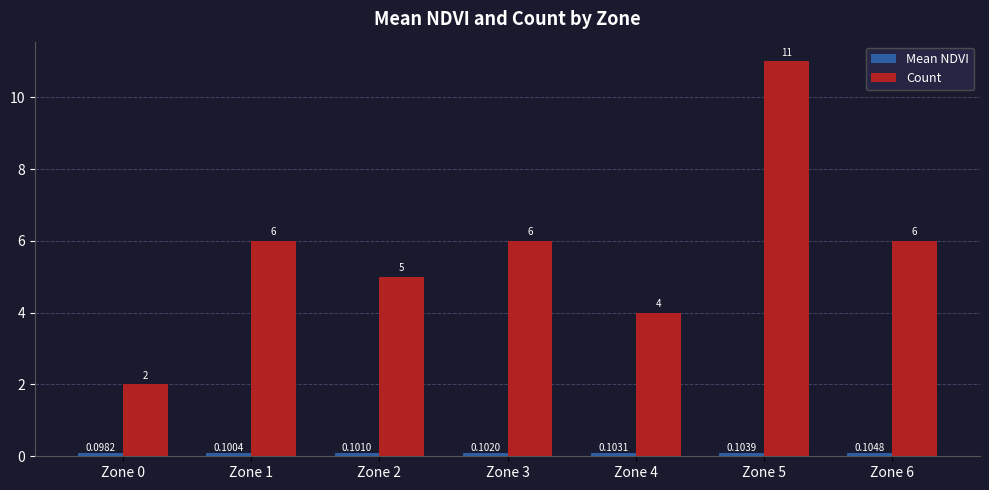

What is the total value across all series at Zone 1?

6.1